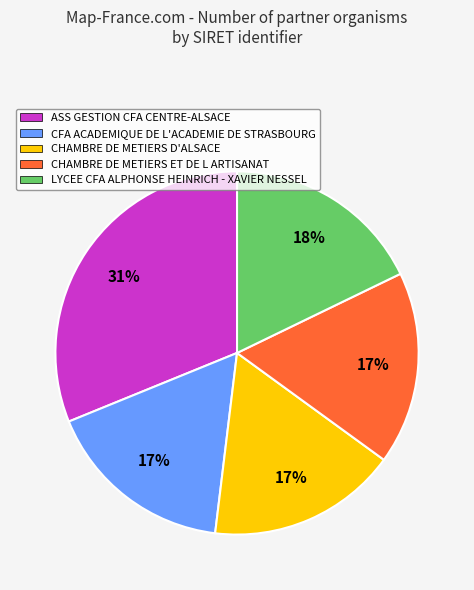

Which slice is the largest?

ASS GESTION CFA CENTRE-ALSACE